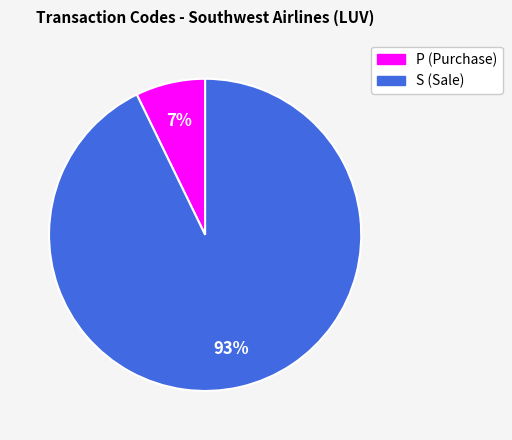

Count the number of slices in the pie.

2